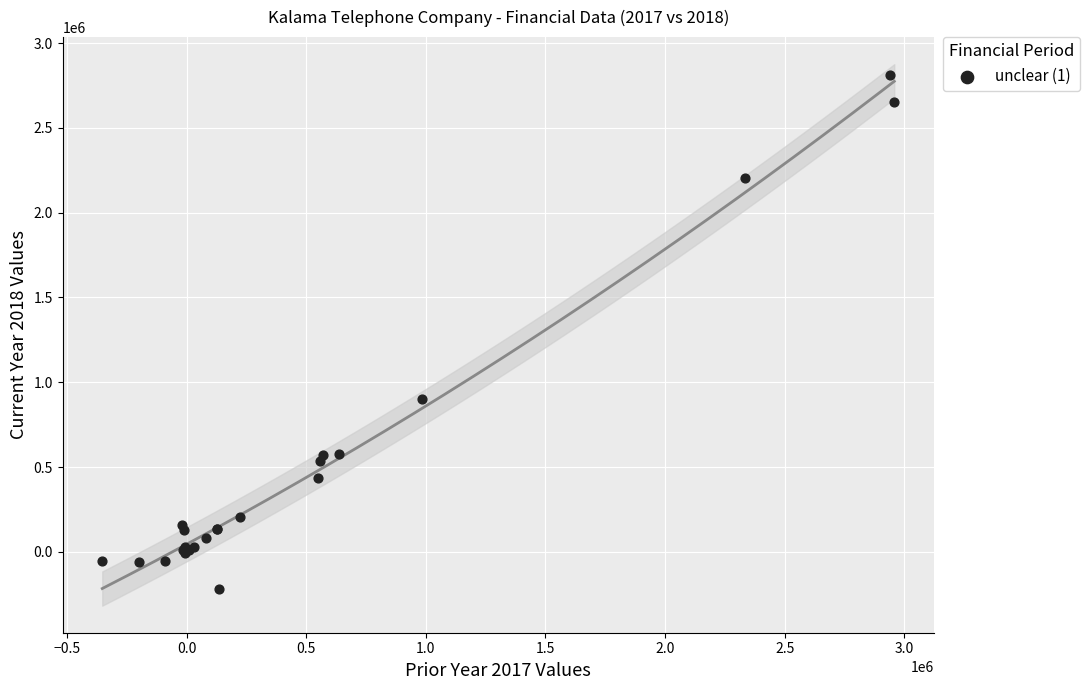

What Y value in the scatter plot is closest to 1296841?

901038